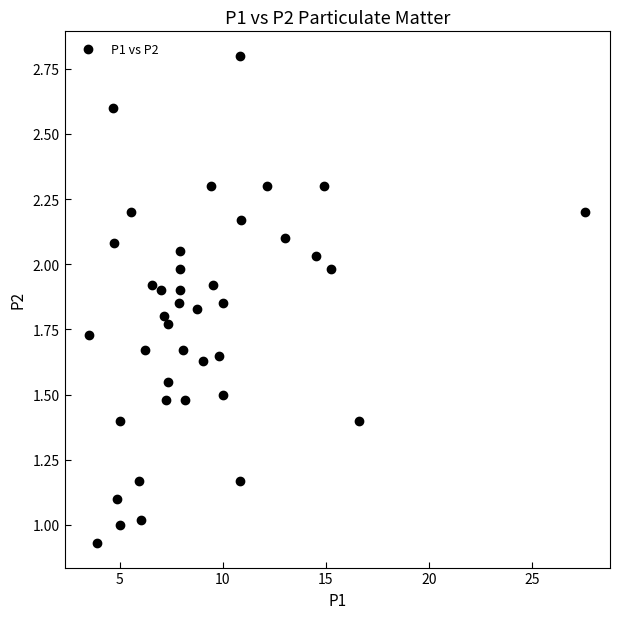

What is the range of X values (max minus min)?

24.0